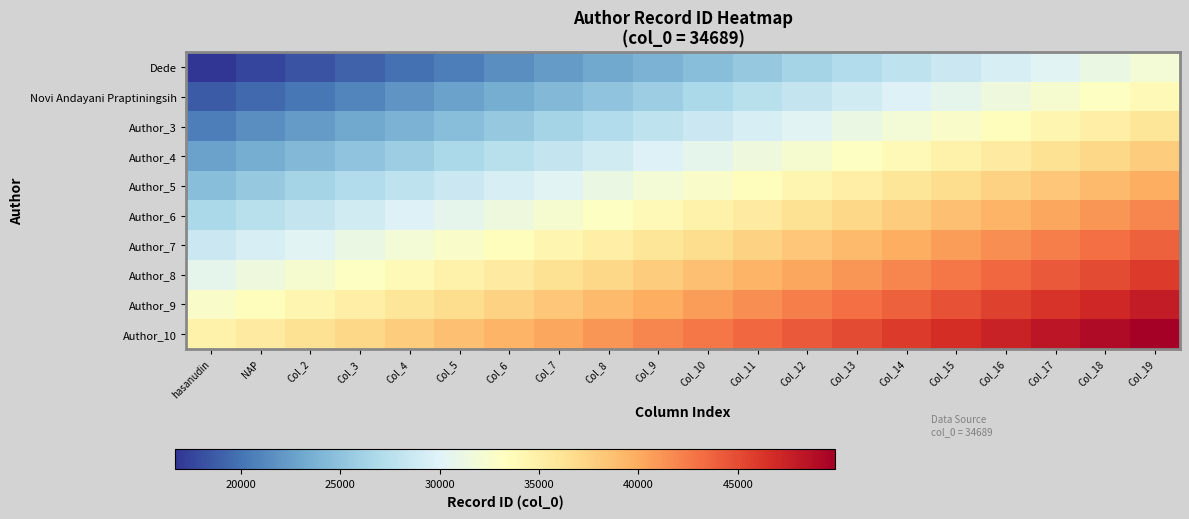

At which category is the sum across all series the highest?

Col_19